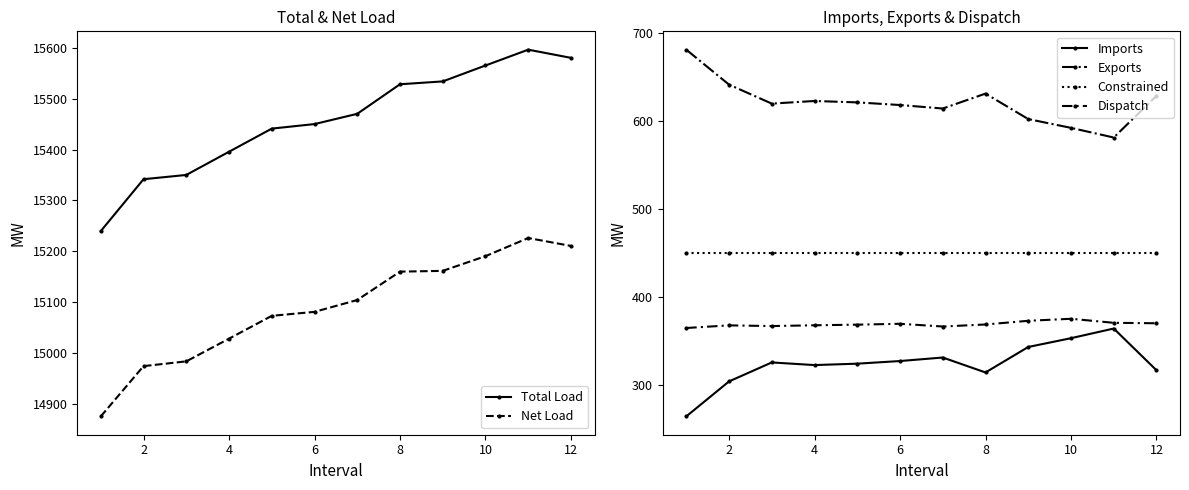

Is the value of Constrained at 8 greater than the value of Imports at 8?

Yes